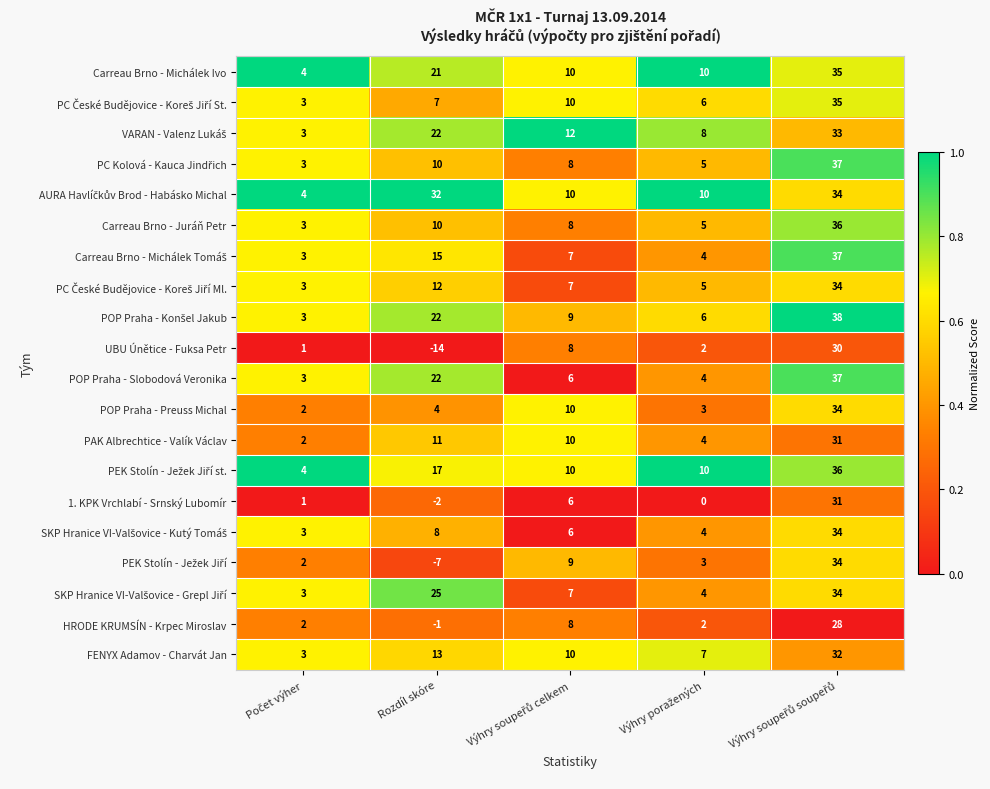

What is the total value across all series at Rozdíl skóre?

227